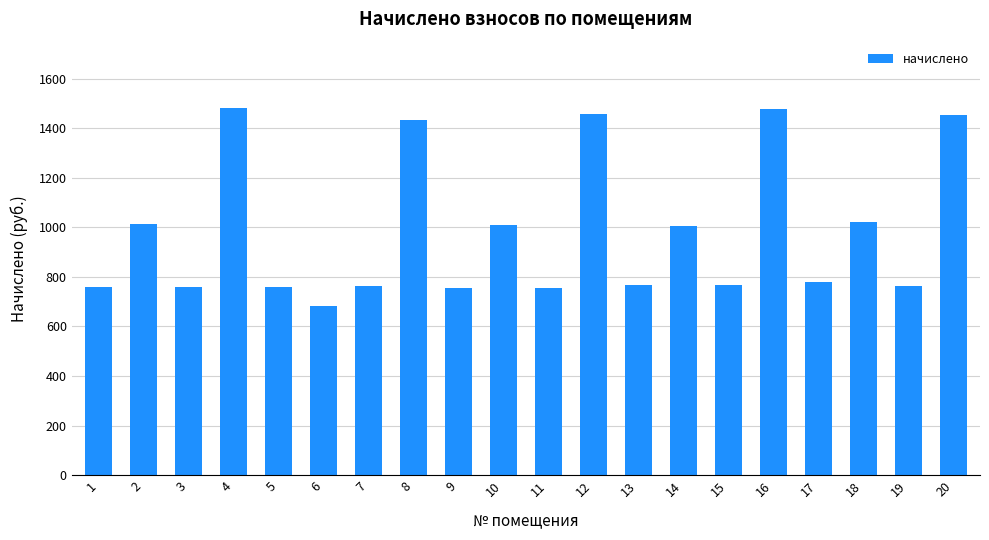

Where is the data nearest to the value 1082?

18